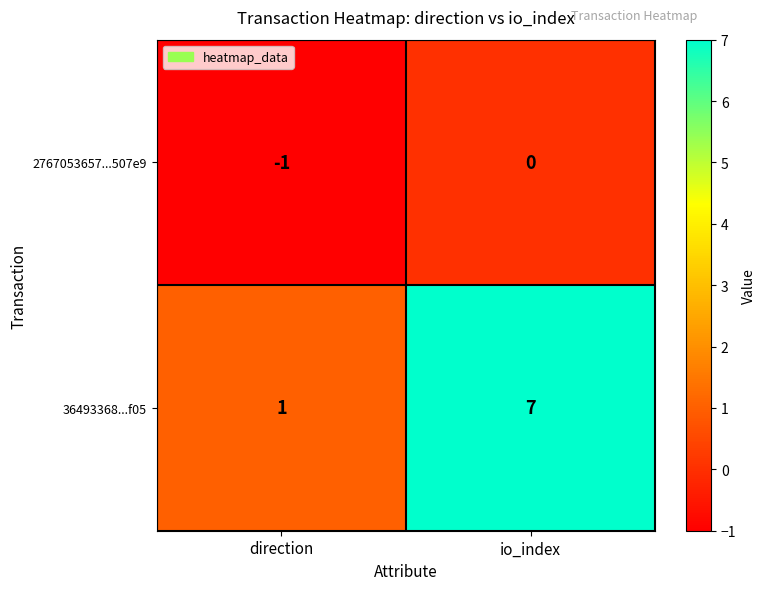

Between direction and io_index, which series saw the biggest shift?

36493368...f05